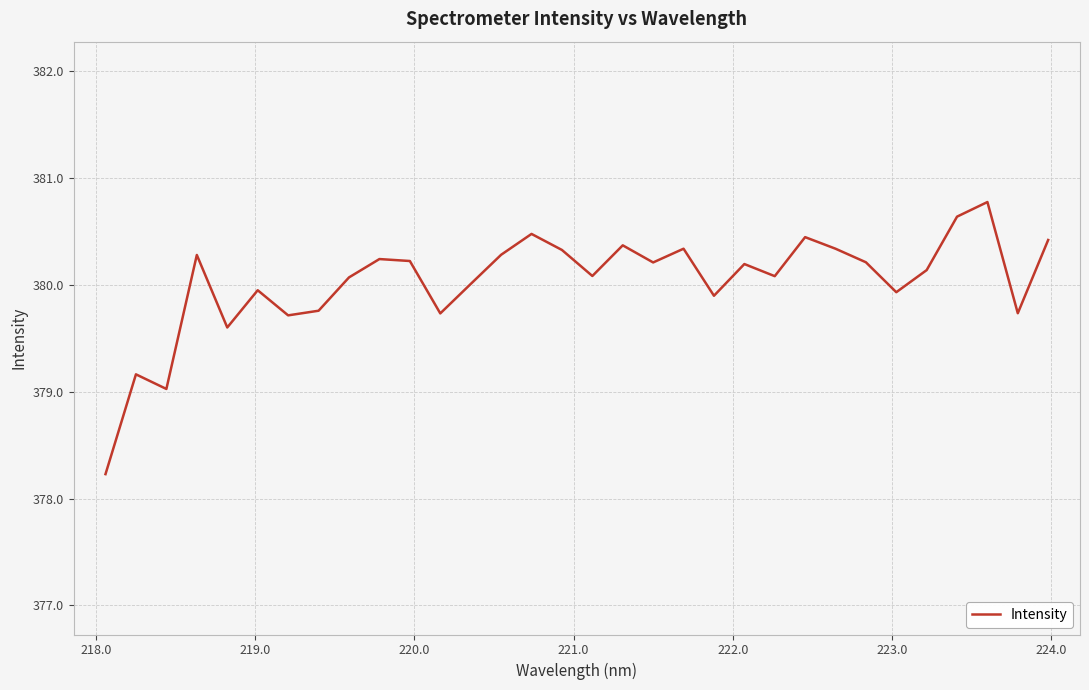

What is the difference between the maximum and minimum values?

2.5